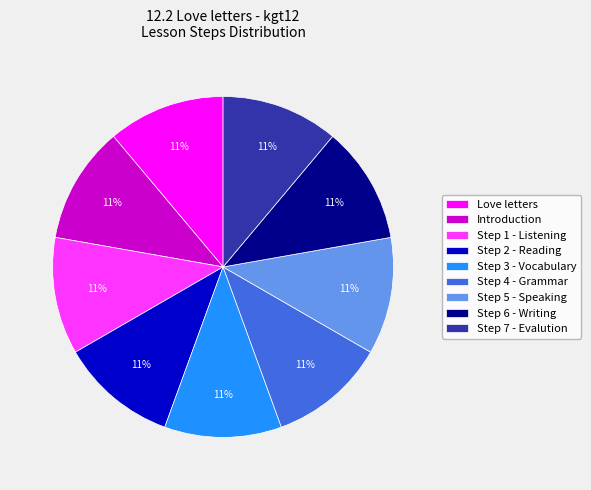

Is there any slice that represents more than half of the pie?

No